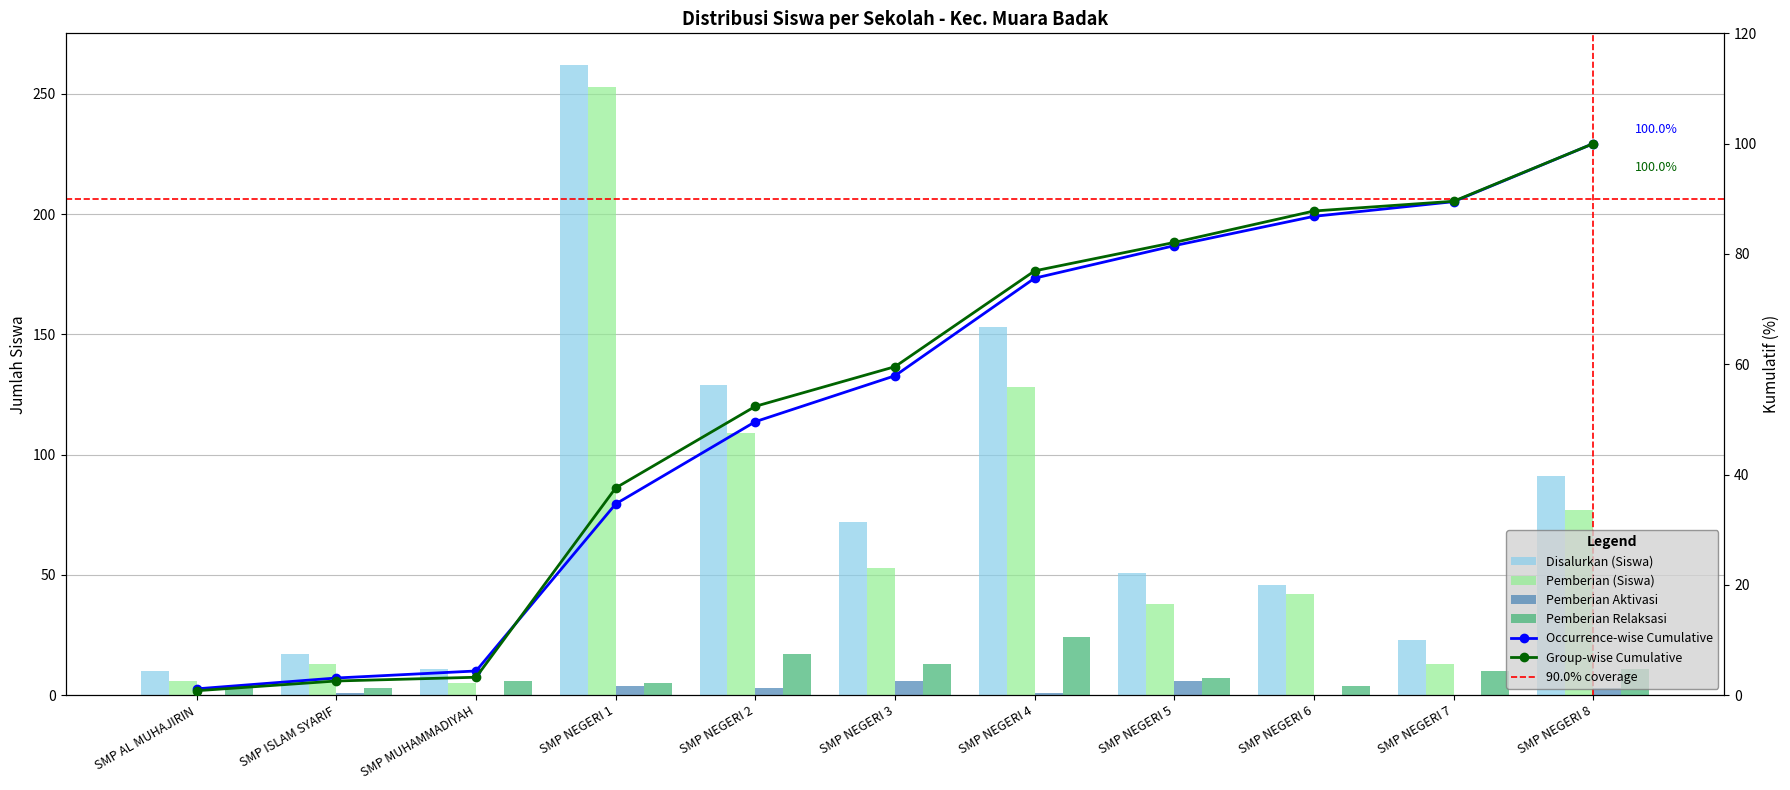

What is the value of the Disalurkan (Siswa) bar at the 7th from the left?

153